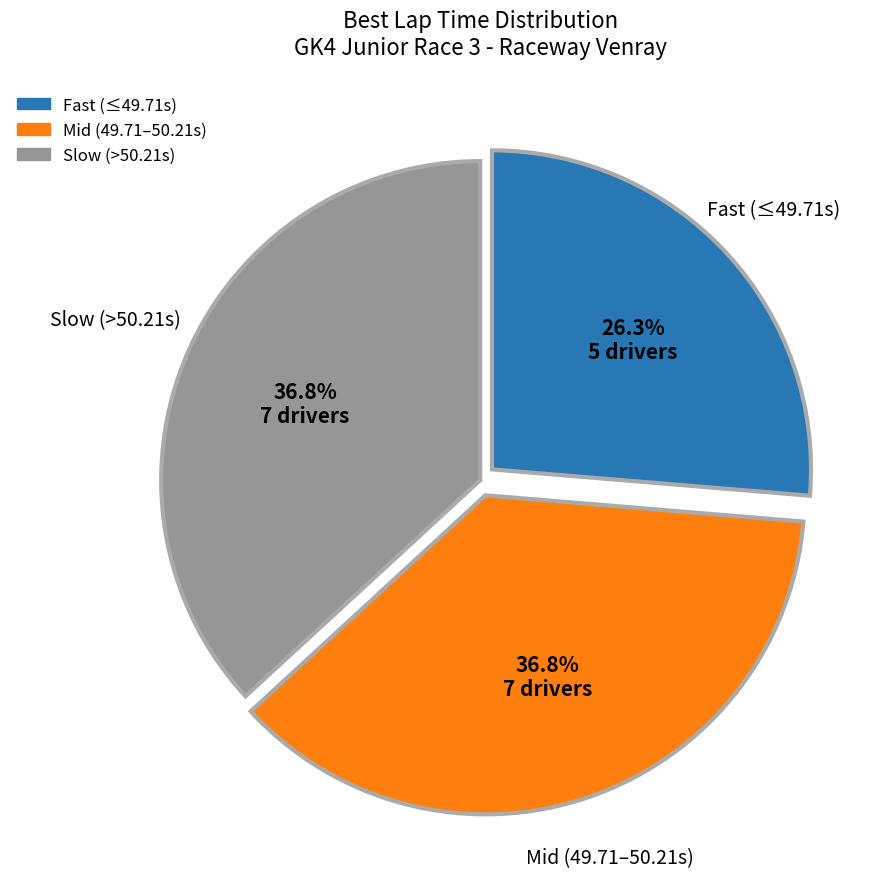

Which has a higher value, Fast (≤49.71s) or Slow (>50.21s)?

Slow (>50.21s)